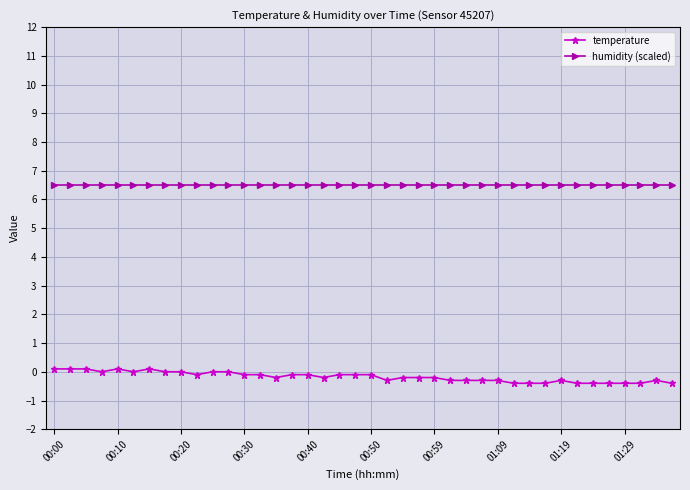

What is the maximum value for humidity (scaled)?

6.5